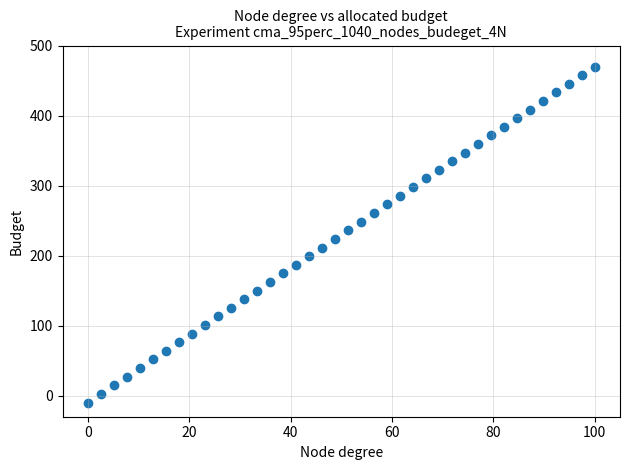

What is the range of X values (max minus min)?

100.0